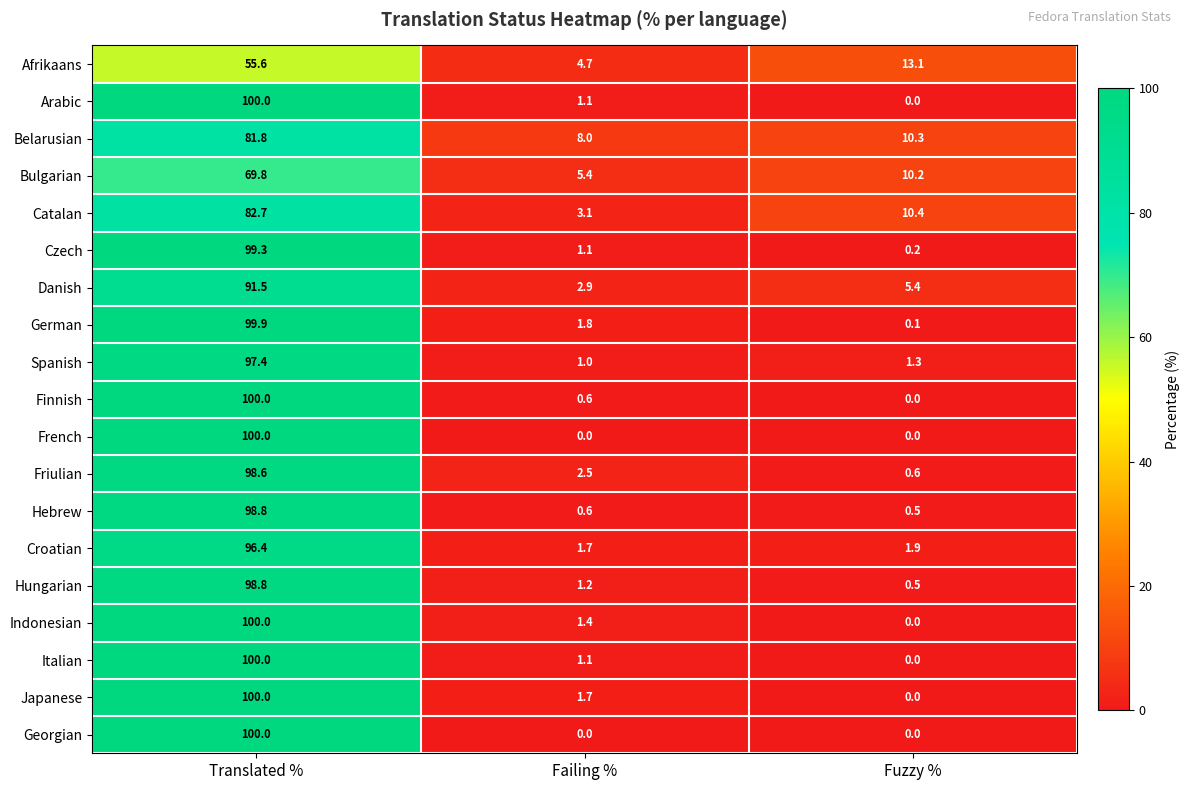

What is the sum of all Danish values?

99.8